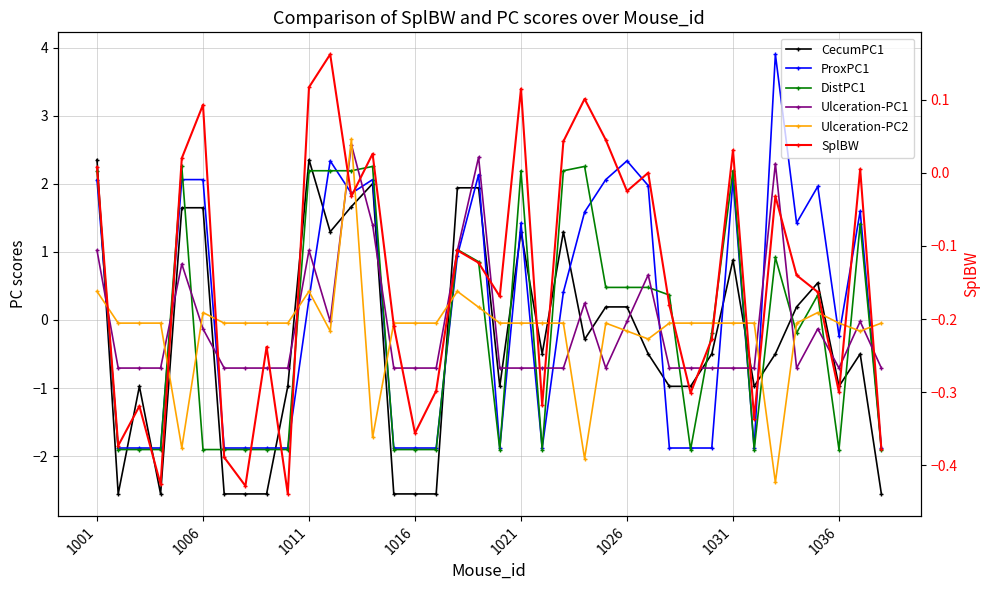

At how many categories does at least one series exceed 2?

15